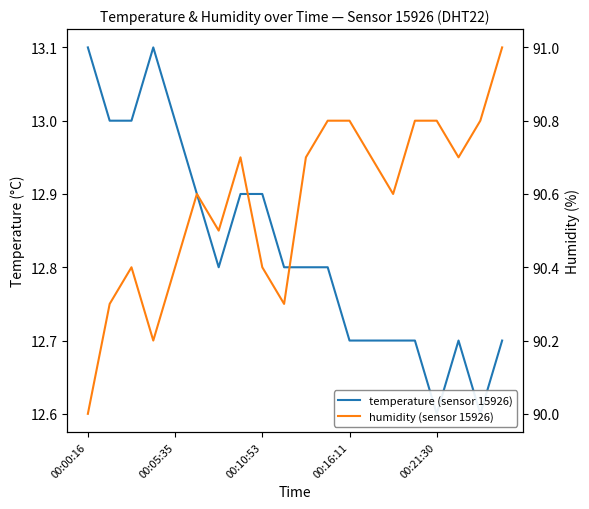

What is the total value across all series at 00:00:16?

103.1